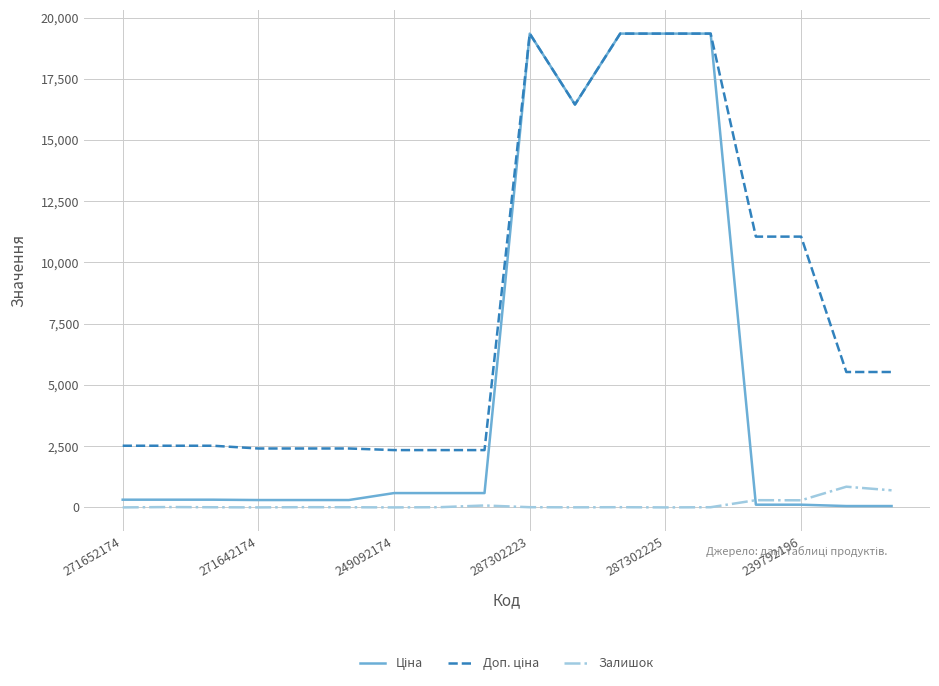

What is the maximum value shown in the chart?

19343.1